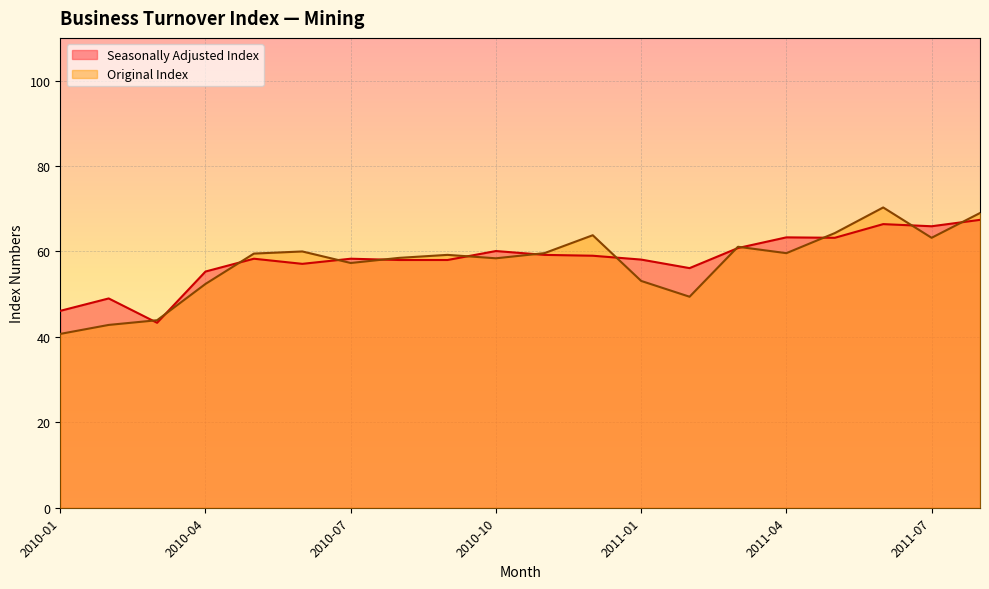

What is the minimum value shown in the chart?

40.7